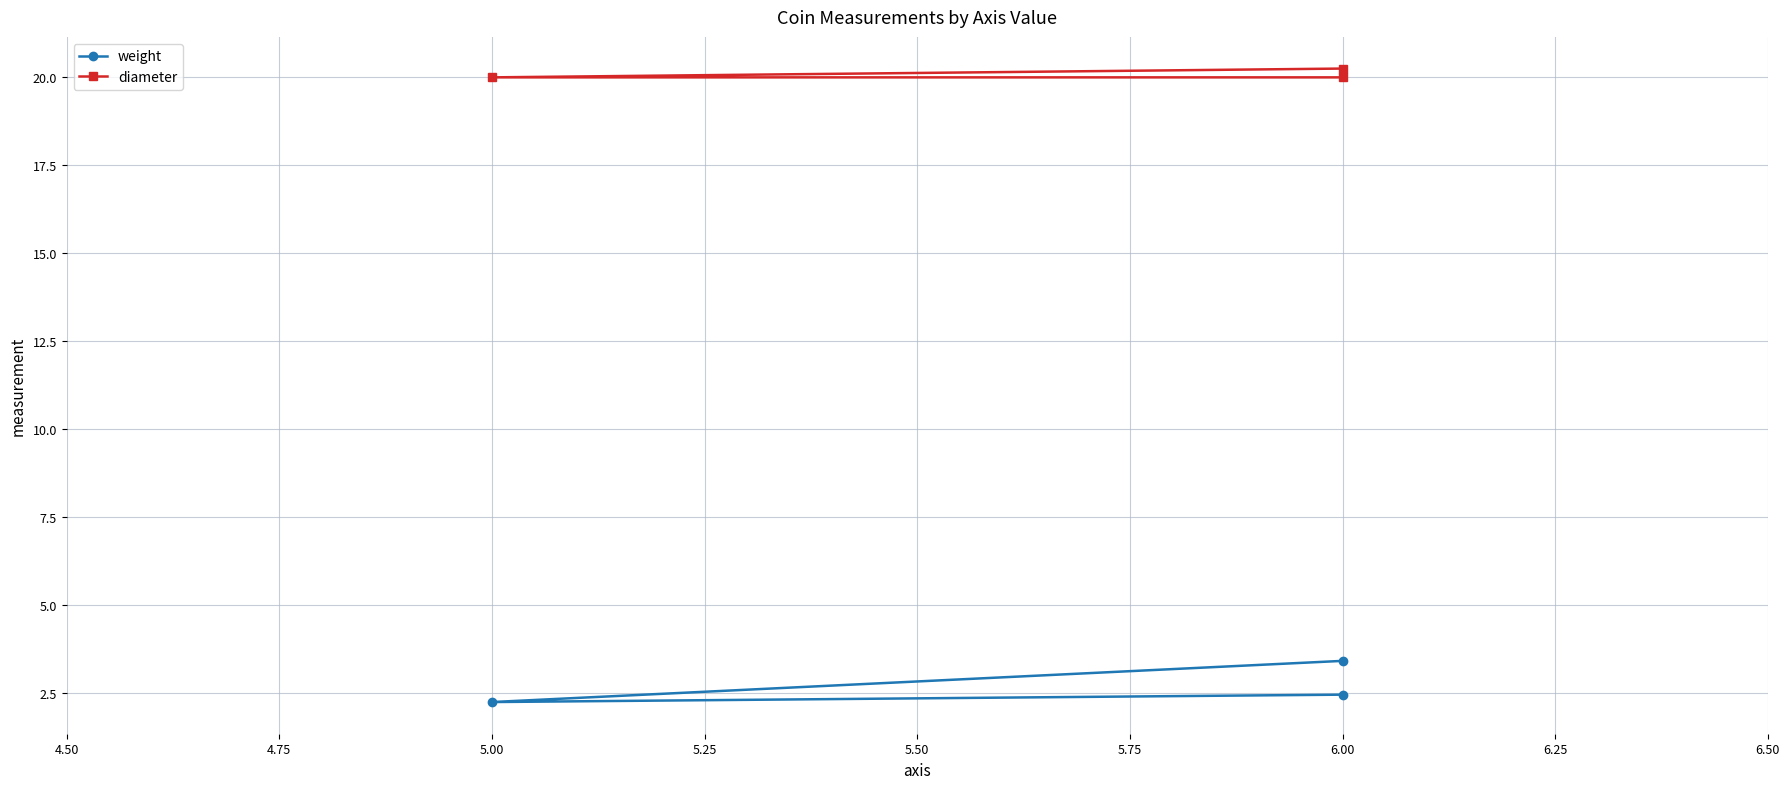

Which has a higher value, 6.00 or 5.00?

6.00